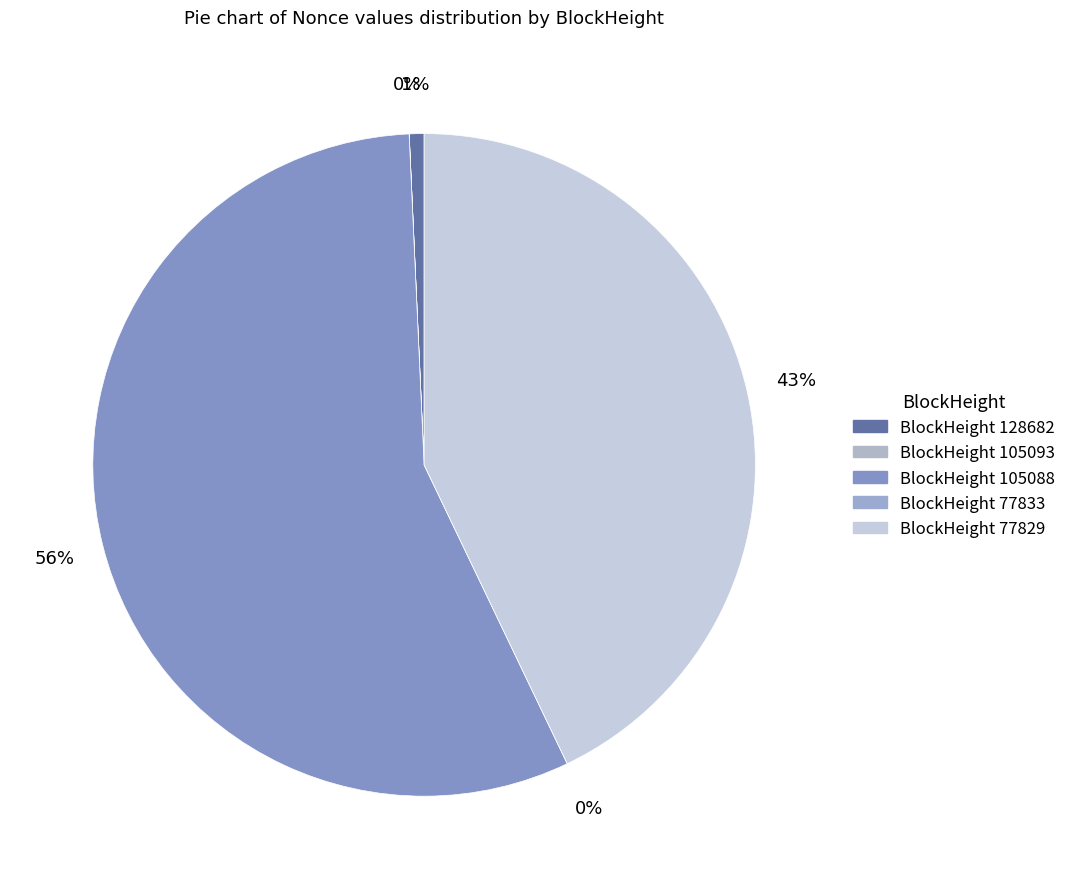

Which has a higher value, 105088 or 77829?

105088